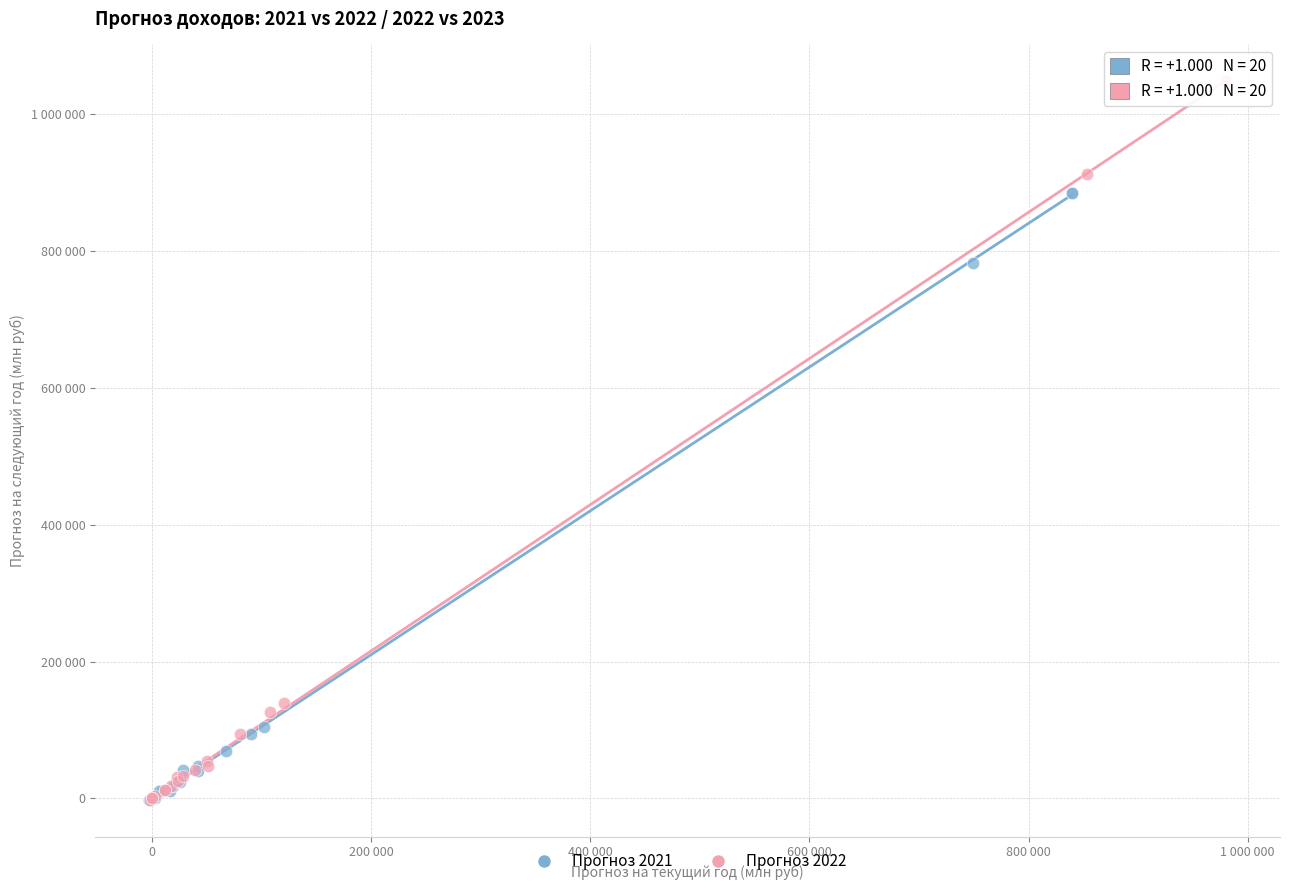

What are all the series names shown in the legend?

Прогноз 2021, Прогноз 2022